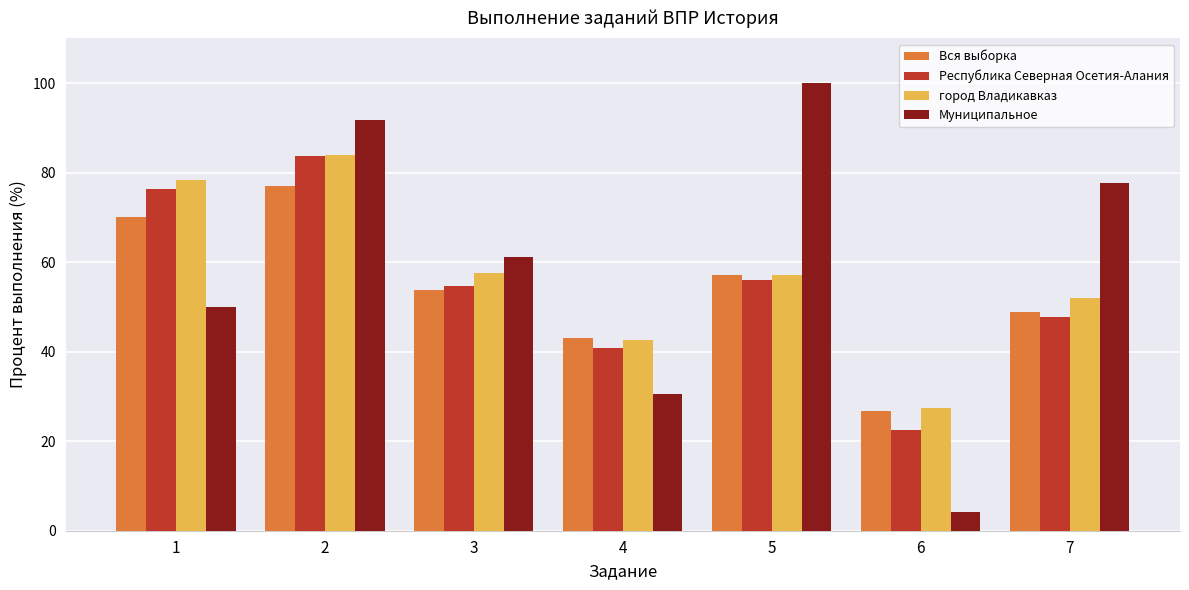

What is the spread (max minus min) of values at 6?

23.2